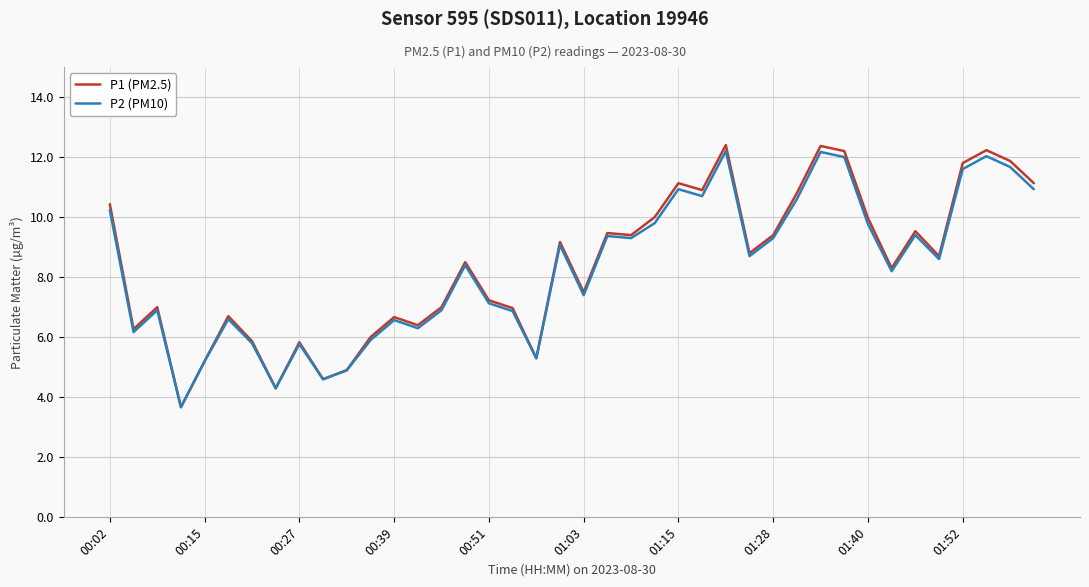

What is the highest value of the P2 (PM10) series?

12.2